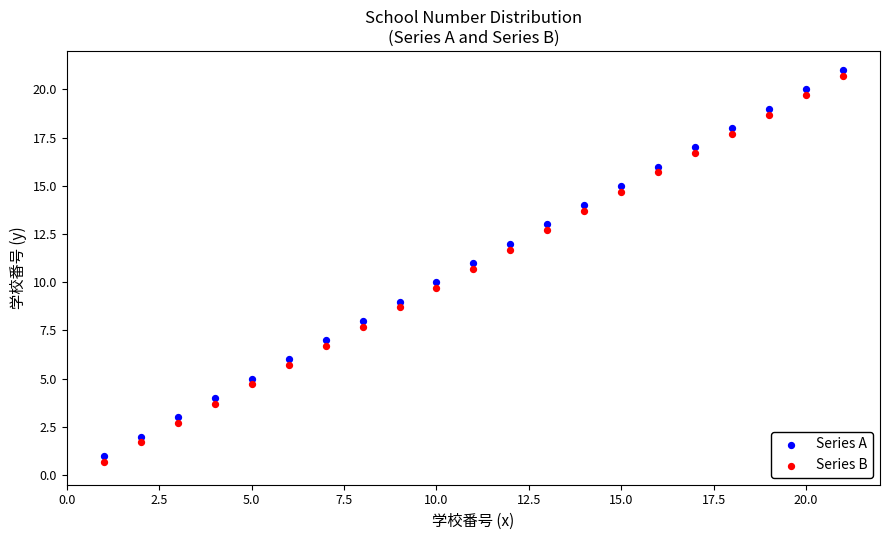

Across all data points, what is the range of X values (max minus min)?

20.0